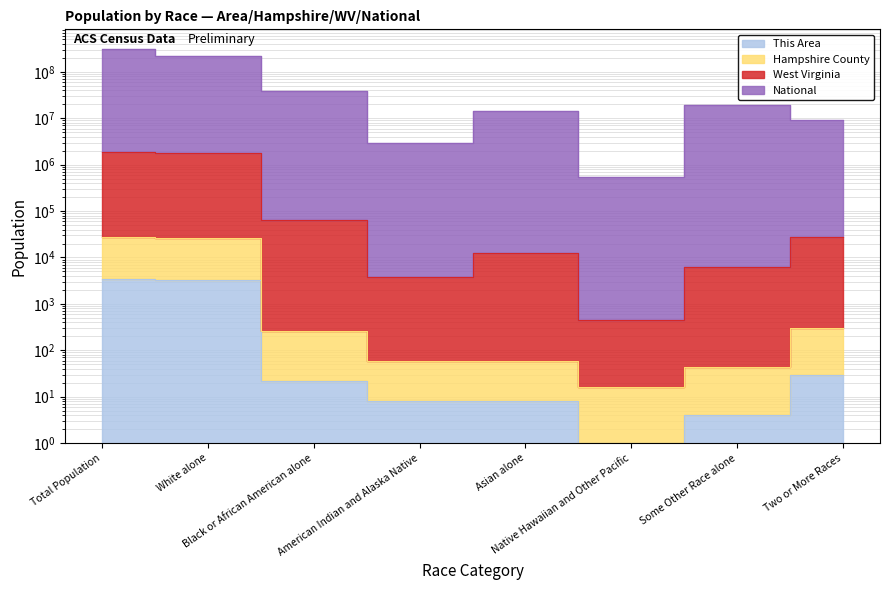

What is the difference between the West Virginia values at Total Population and Some Other Race alone?

1874154